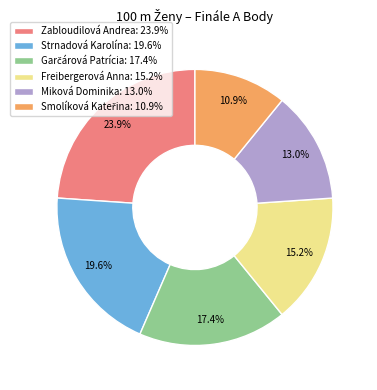

Combined, what portion of the pie is Strnadová Karolína: 19.6% and Freibergerová Anna: 15.2%?

34.8%